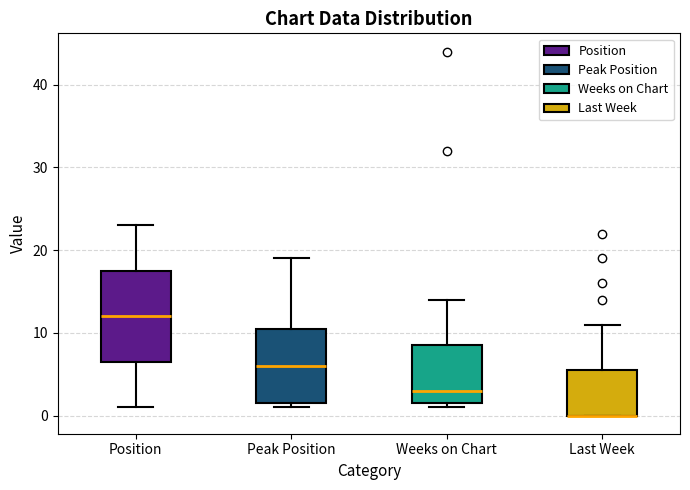

Reading left to right, read every box against the y-axis: the position of its median line, the range the box covers, and the ends of its whiskers. The values are not printed on the chart, so give them approximately, as read against the axis.

Position: median 12, box 7 to 18, whiskers 1 to 23
Peak Position: median 6, box 2 to 11, whiskers 1 to 19
Weeks on Chart: median 3, box 2 to 9, whiskers 1 to 14
Last Week: median 0 (drawn on the box's lower edge), box 0 to 6, whiskers 0 to 11